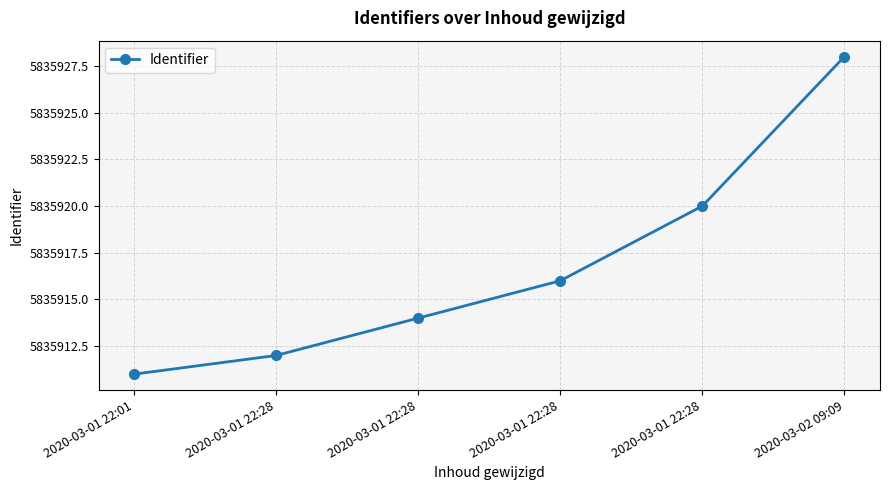

True or false: there are more than 1 points higher than both neighbors.

False